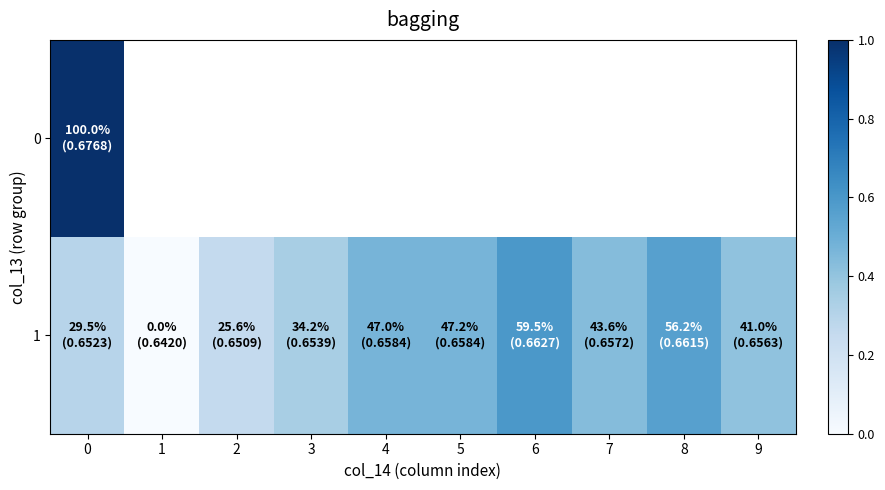

Rank the categories by 0 value from lowest to highest.

0, 1, 2, 3, 4, 5, 6, 7, 8, 9